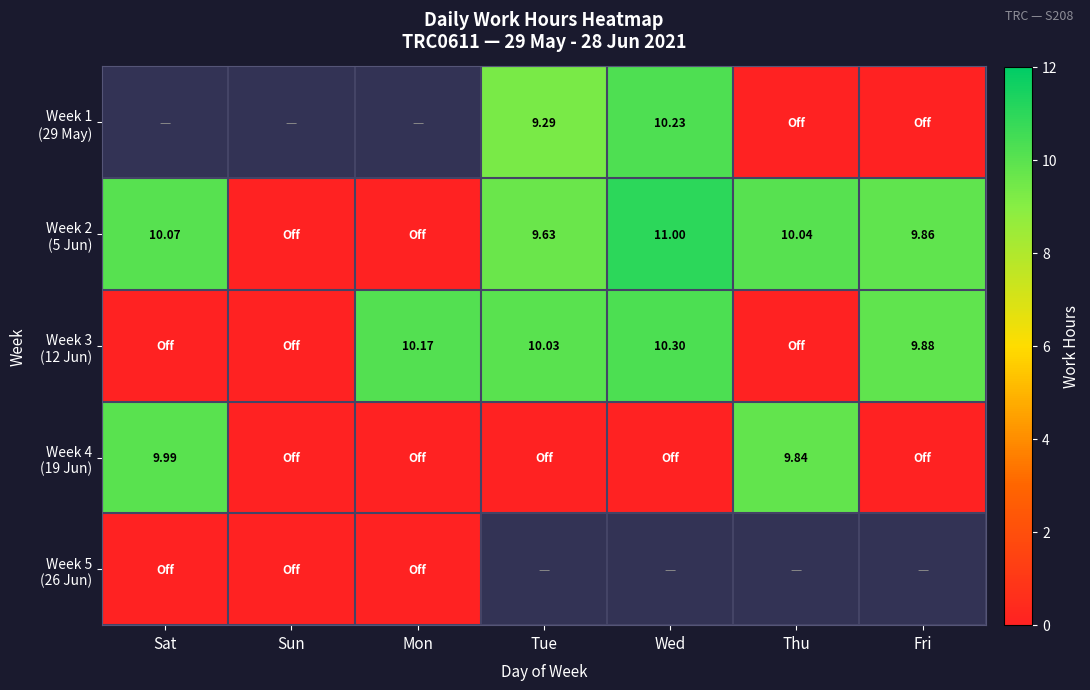

Which category has the highest value across all series?

Wed